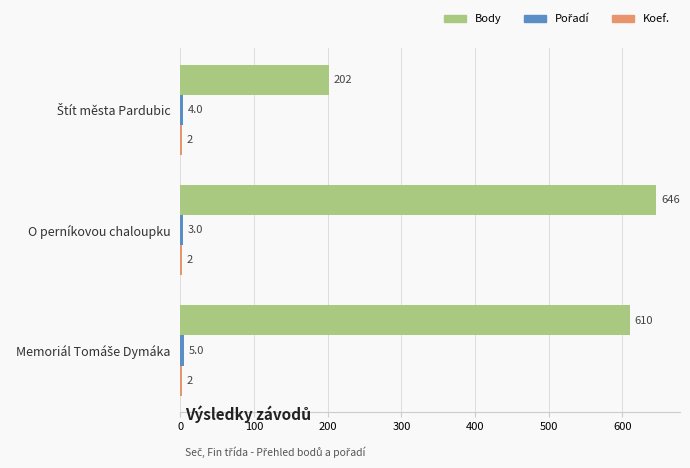

Which category has the highest value across all series?

O perníkovou chaloupku